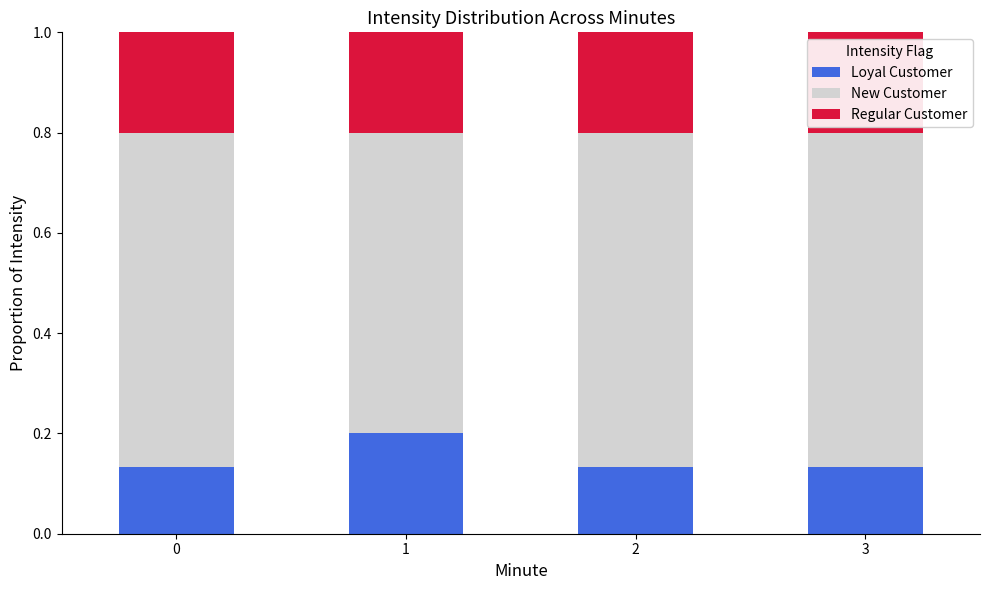

What is the total value across all series at 2?

1.0